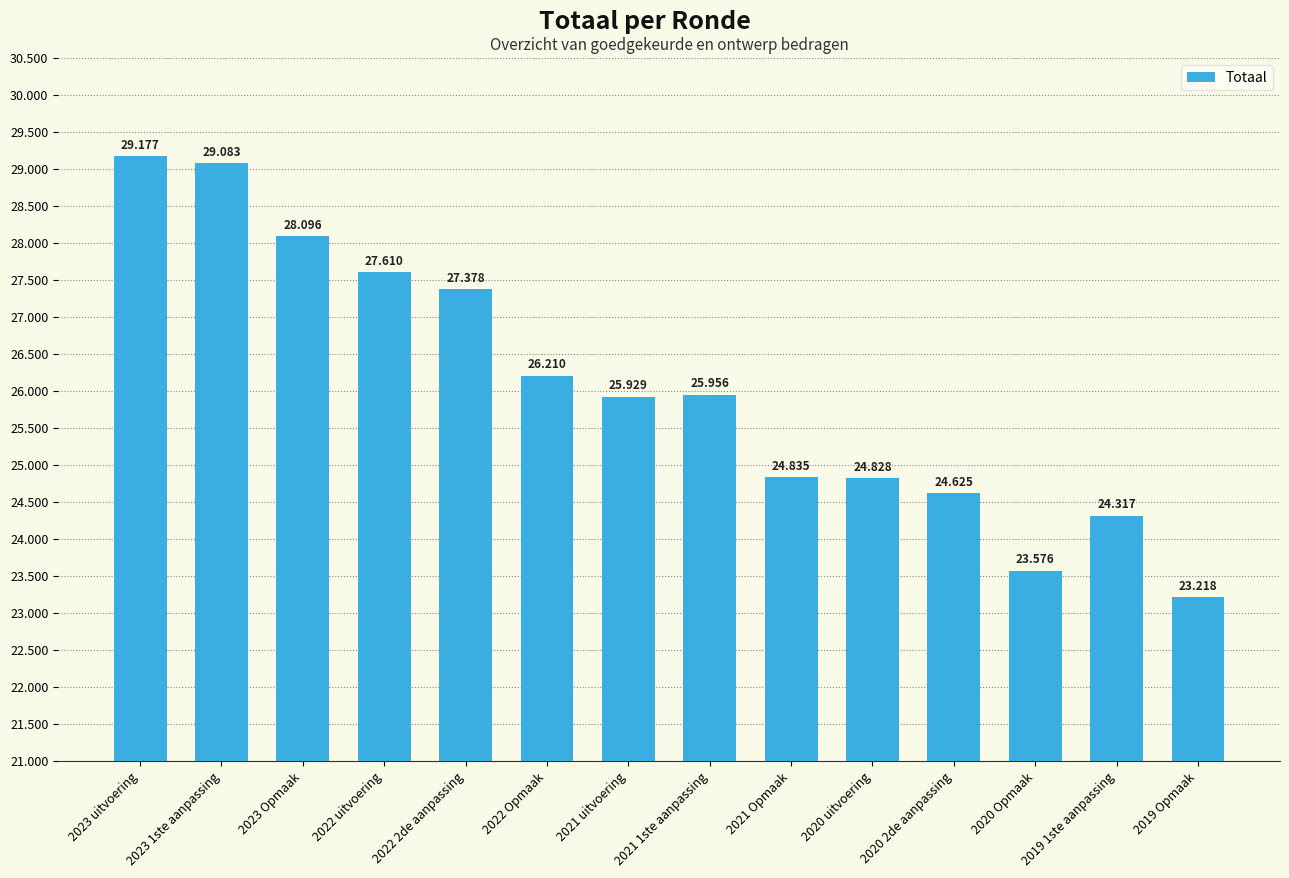

True or false: the data shows 41931 at 2020 2de aanpassing.

False